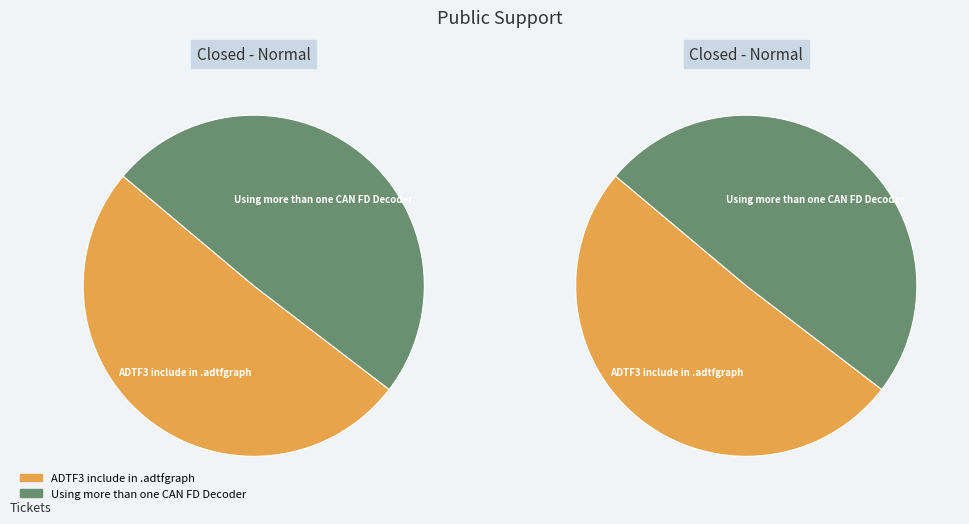

Which slice is the smallest?

Using more than one CAN FD Decoder